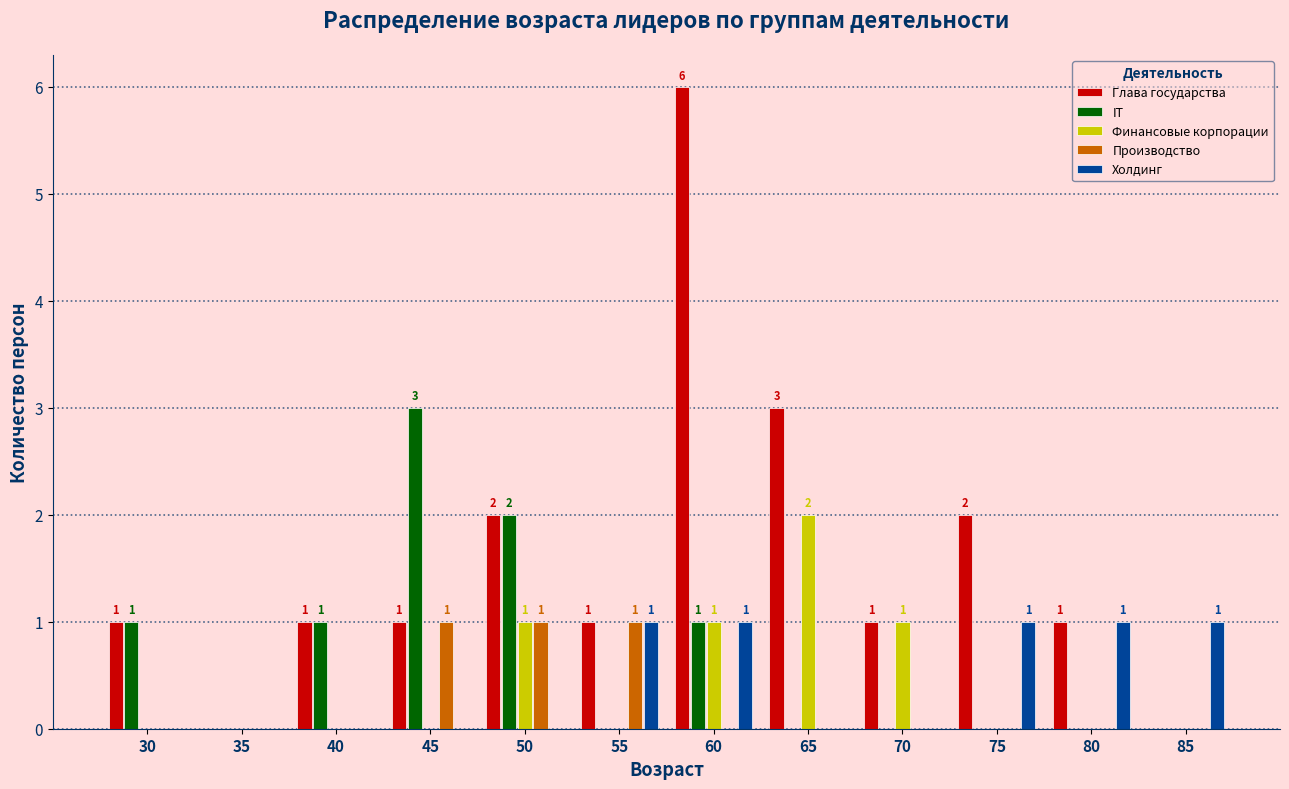

At which category does the chart reach its peak across all series?

60